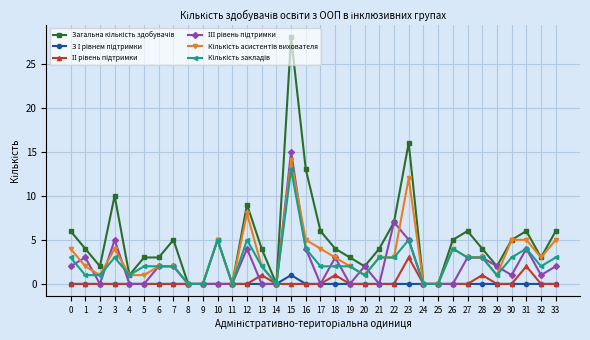

Which label corresponds to the largest value in the chart?

15